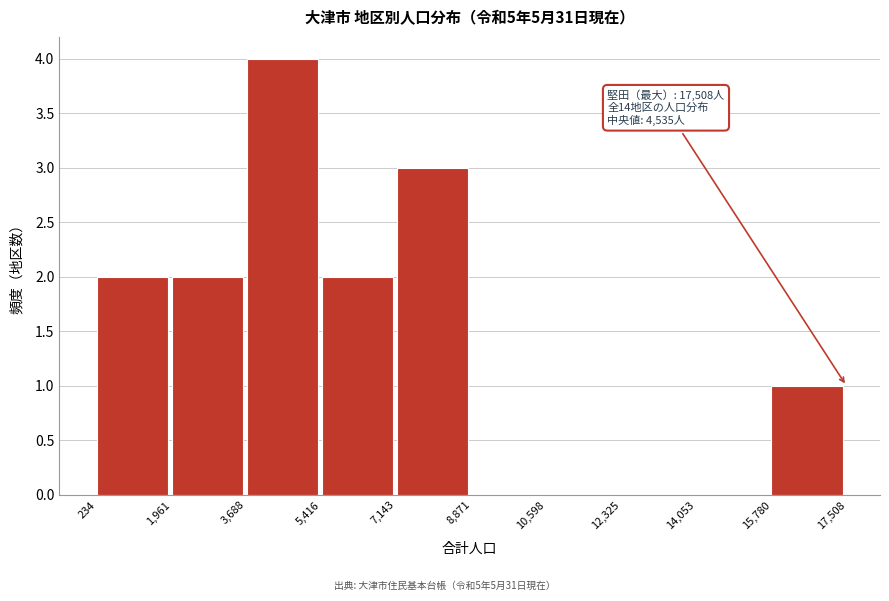

Which range on the x-axis has the tallest bar?

3,688 to 5,416